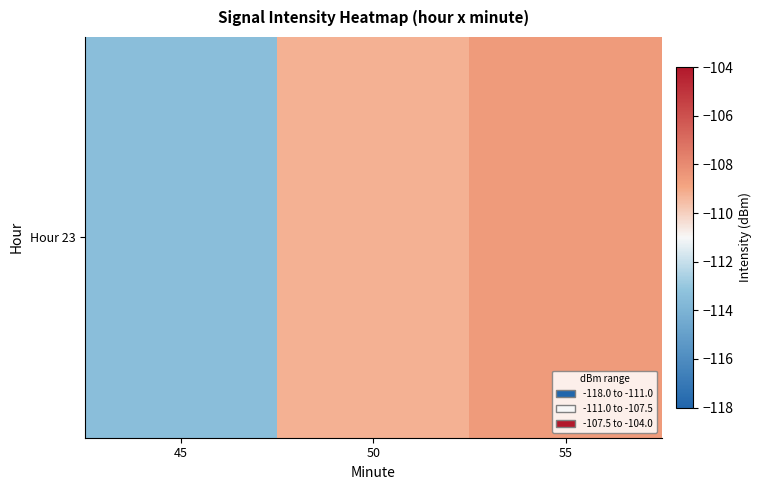

What is the difference between the maximum and minimum values?

4.9